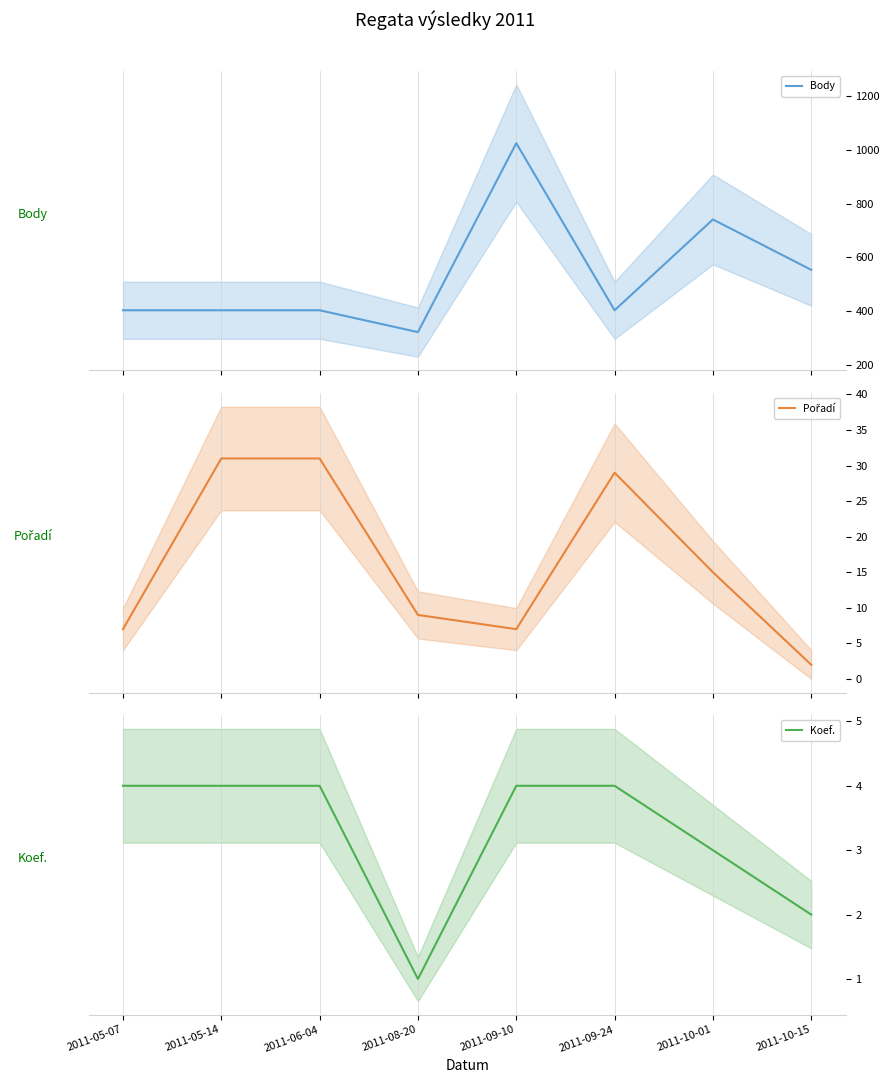

Is it true that Pořadí equals 31 at 2011-06-04?

True